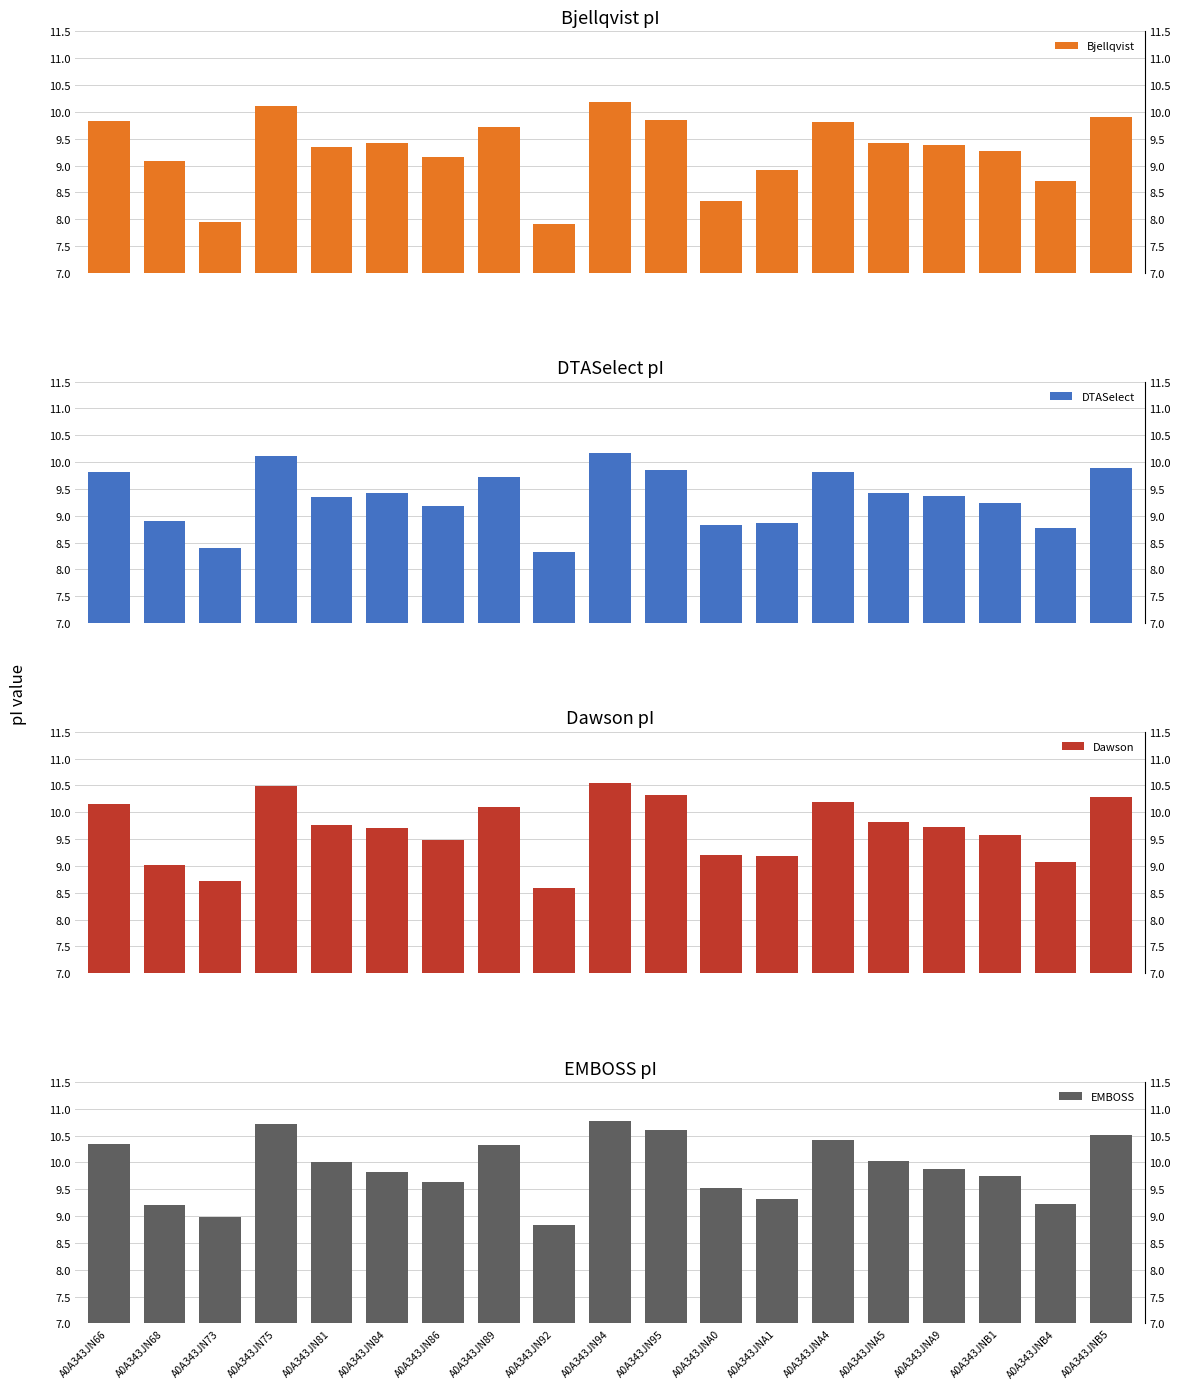

What is the average value of the Bjellqvist series?

9.3